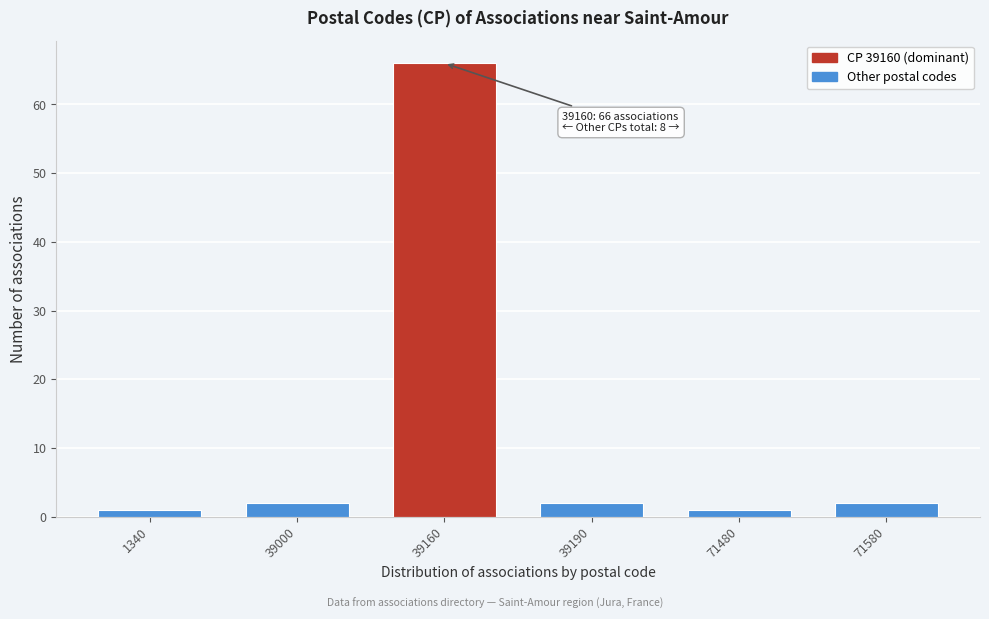

Reading left to right, transcribe all the data shown in this chart.

1340=1	39000=2	39160=66	39190=2	71480=1	71580=2